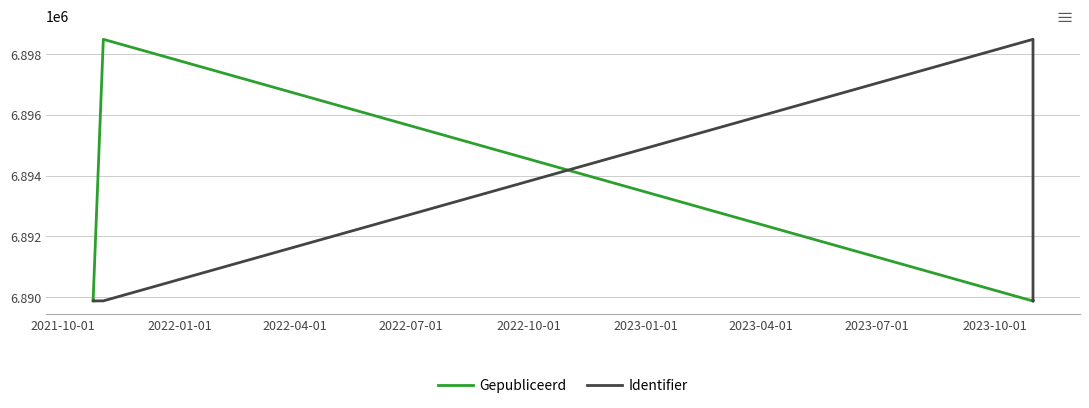

Does the chart have visible grid lines?

Yes